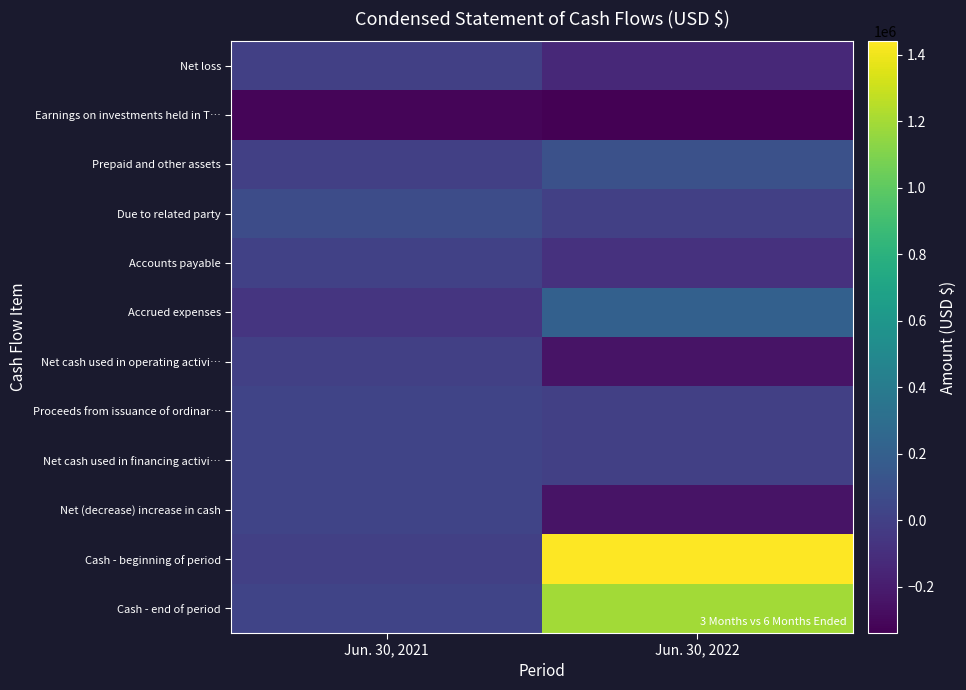

Which series changed the most between Jun. 30, 2021 and Jun. 30, 2022?

Cash - beginning of period